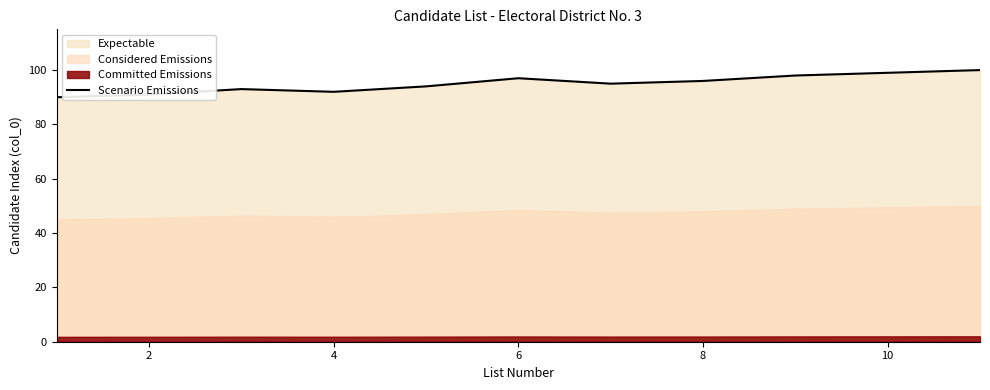

How many values are between 92 and 98?

7